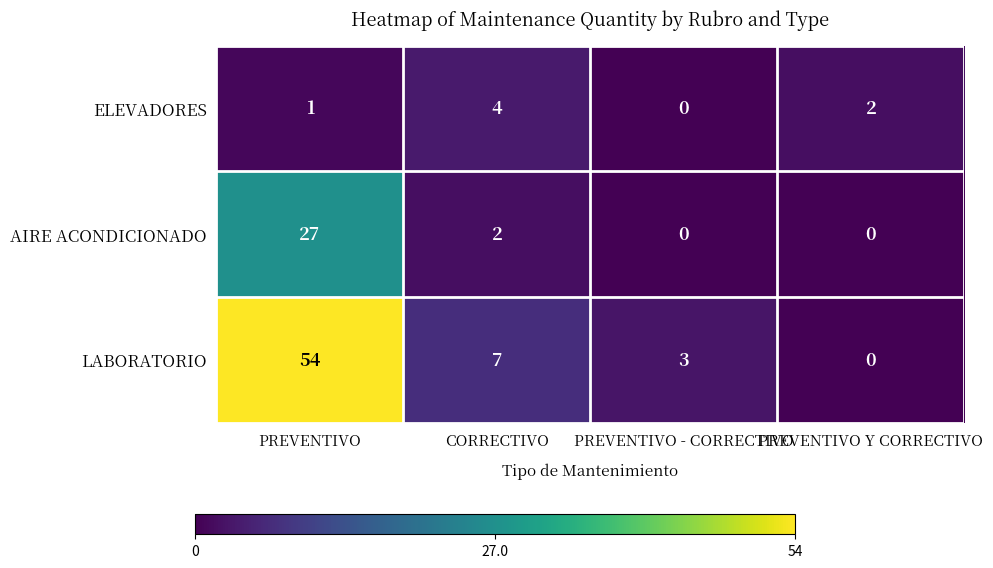

True or false: LABORATORIO has a value of 4 at PREVENTIVO - CORRECTIVO.

False